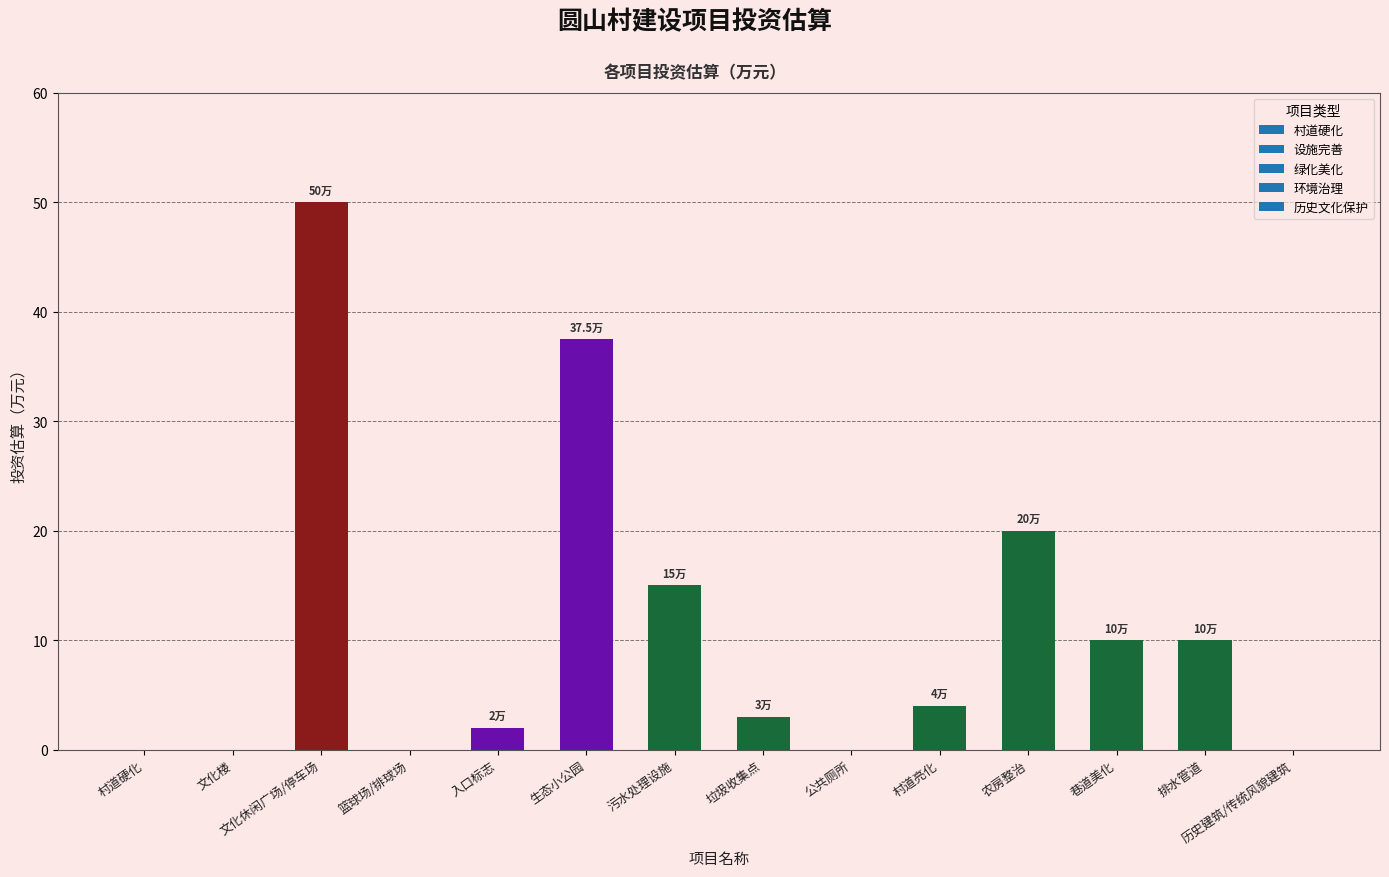

What is the change in value from 污水处理设施 to 排水管道?

-5.0